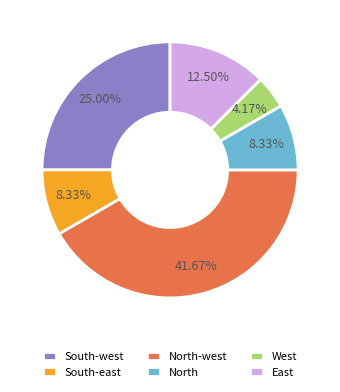

To the nearest percent, what is the average slice percentage?

17%